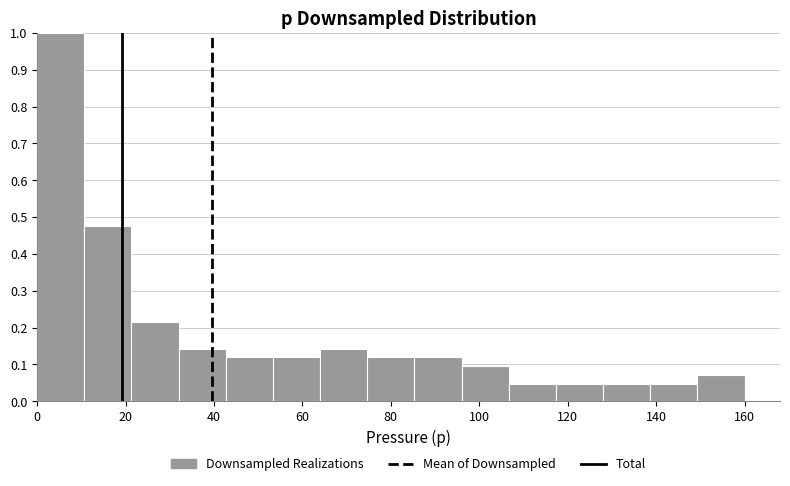

Reading left to right, list every bar in this chart as the range it spans on the x-axis followed by its height. Neither the bar edges nor the heights are printed on the chart, so give them approximately, as read against the axes.

0 to 10: 1.00
10 to 22: 0.48
22 to 32: 0.21
32 to 42: 0.14
42 to 54: 0.12
54 to 64: 0.12
64 to 74: 0.14
74 to 86: 0.12
86 to 96: 0.12
96 to 106: 0.10
106 to 118: 0.05
118 to 128: 0.05
128 to 138: 0.05
138 to 150: 0.05
150 to 160: 0.07